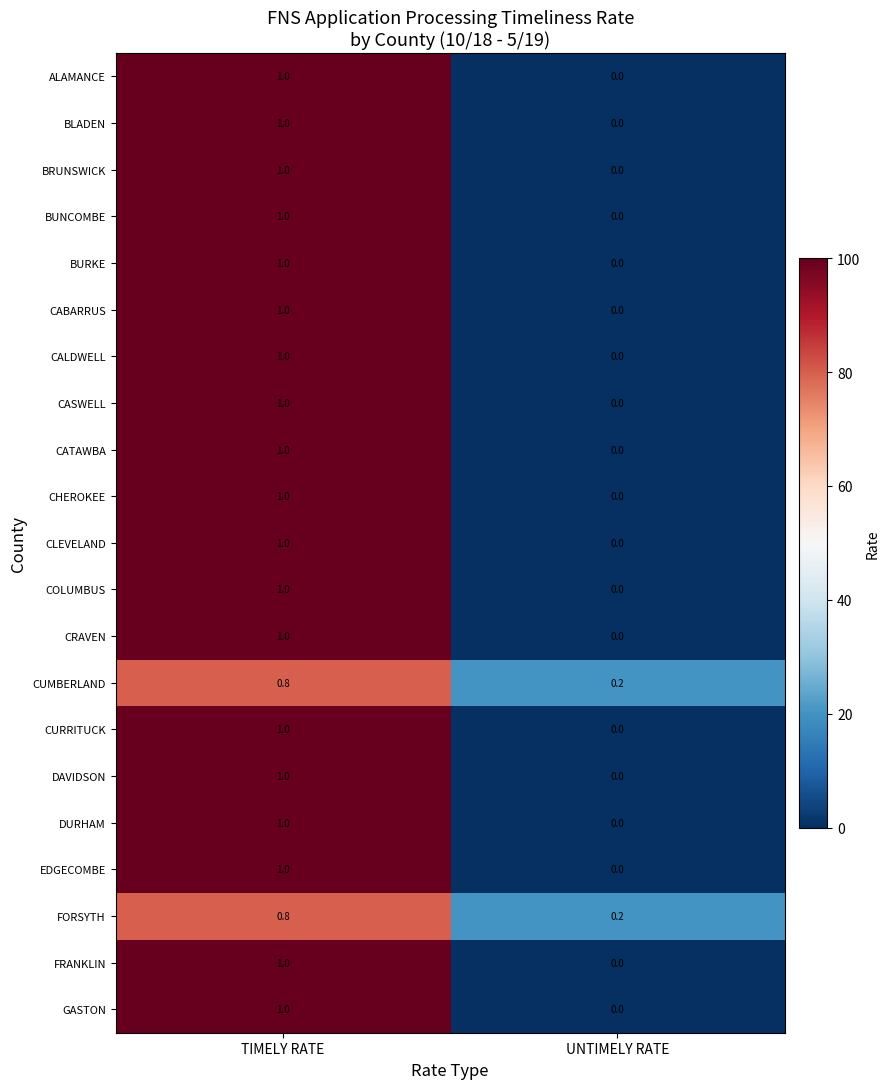

How many data points in CURRITUCK are less than 1?

1